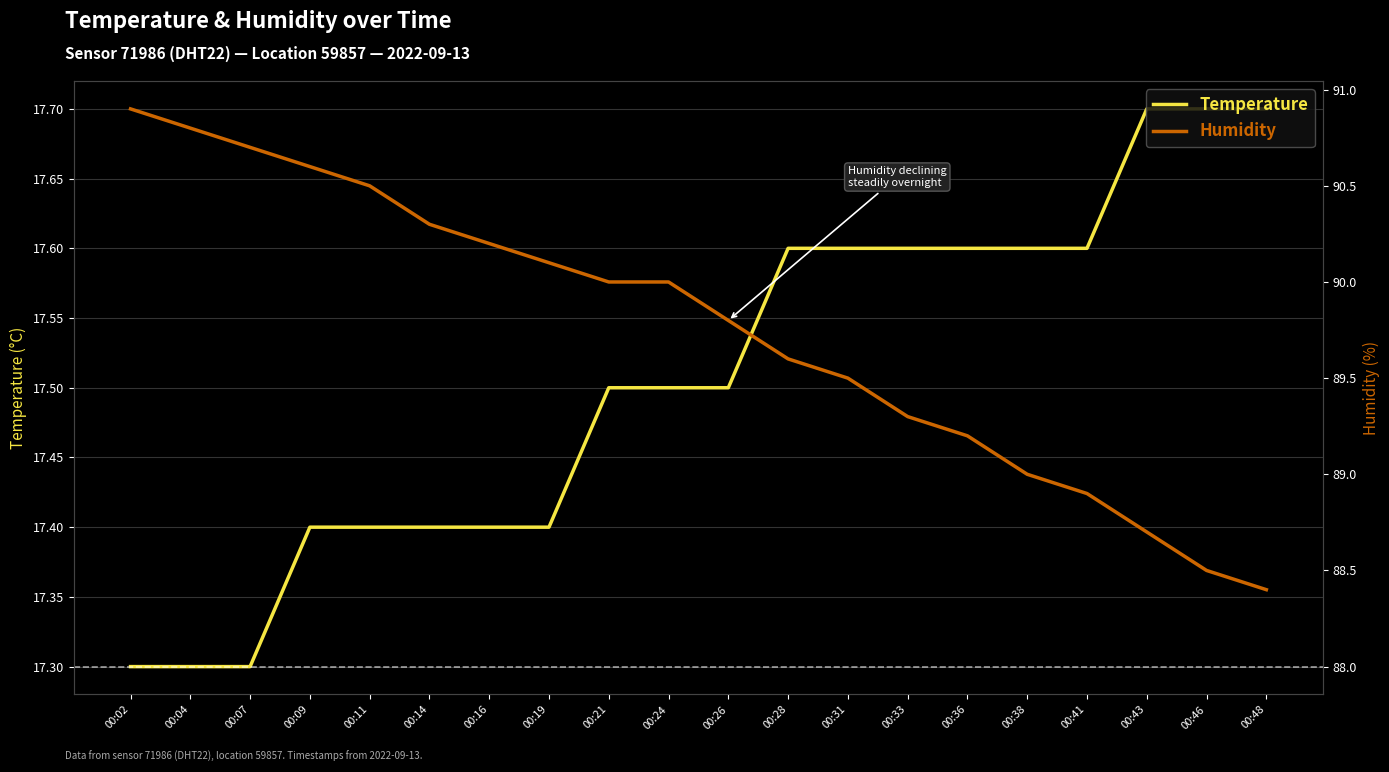

What is the value of the temperature point at the 9th from the left?

17.5